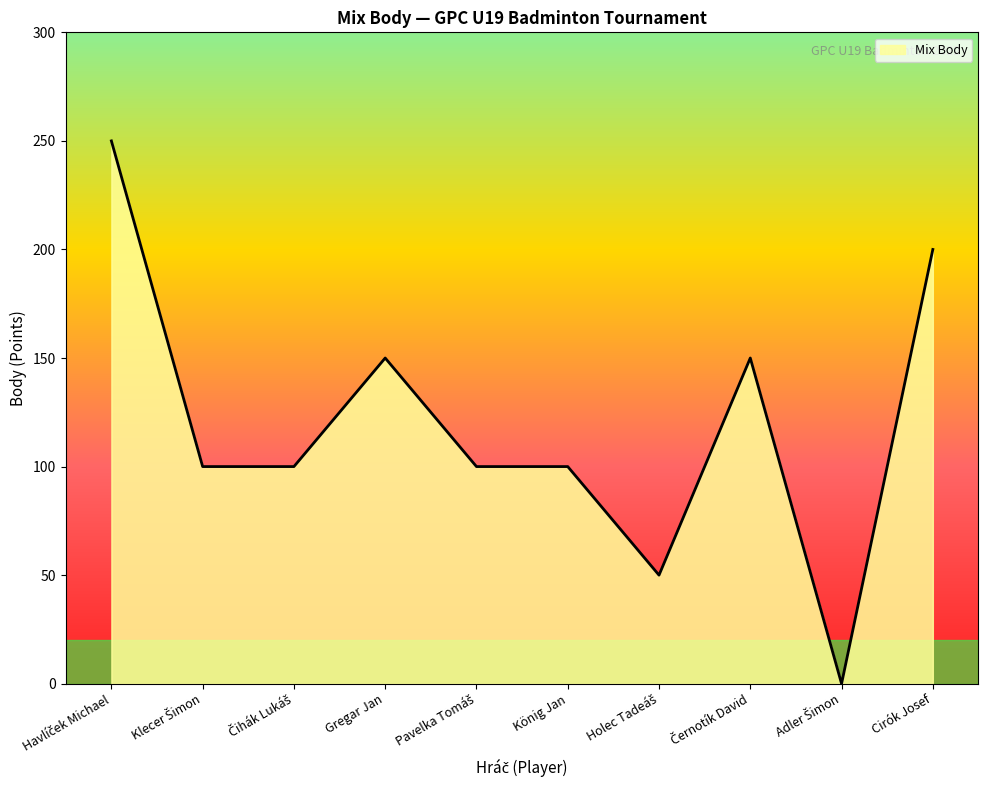

How many lines are shown in the chart?

1